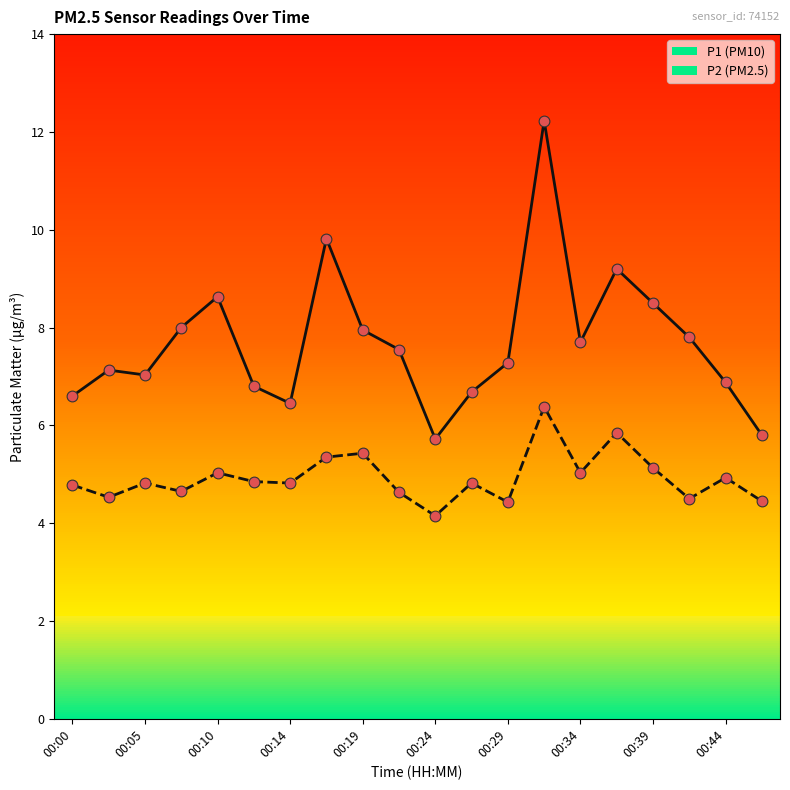

What is the maximum value shown in the chart?

12.2